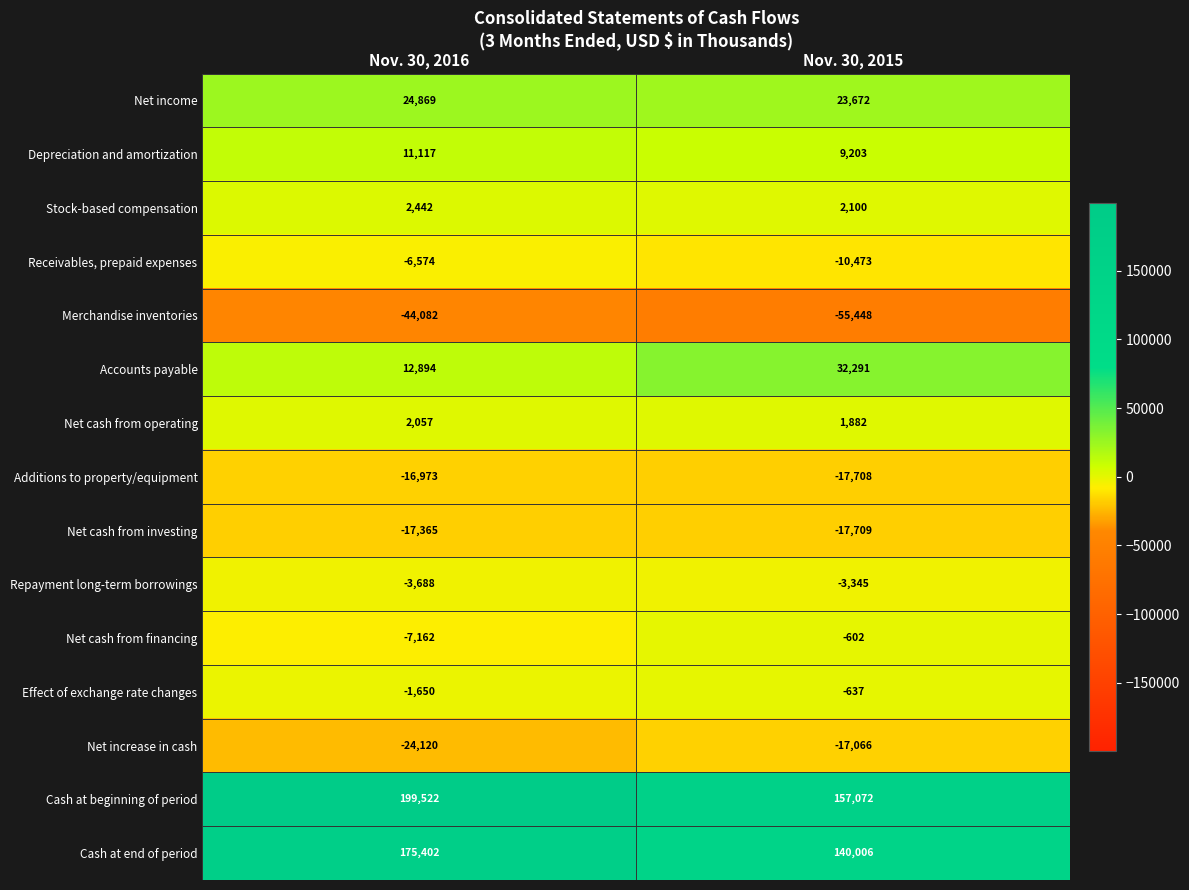

What is the difference between the Depreciation and amortization values at Nov. 30, 2016 and Nov. 30, 2015?

1914